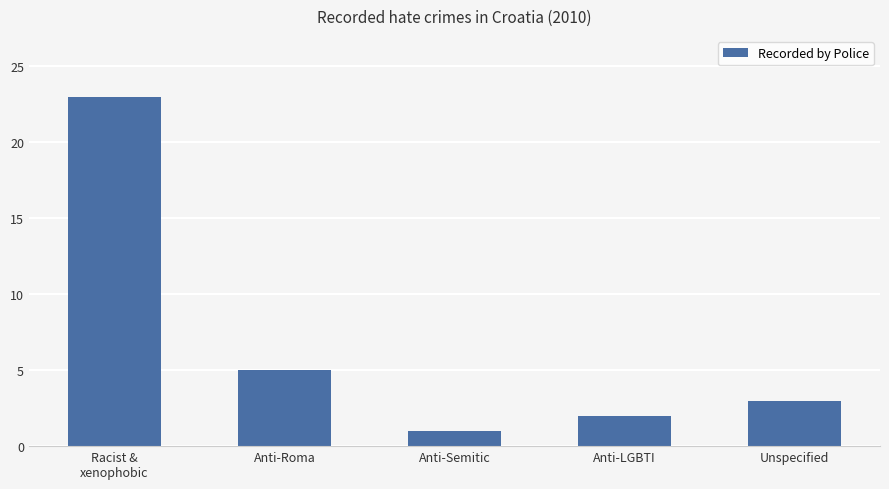

Are the bars grouped side by side (vs. stacked)?

No